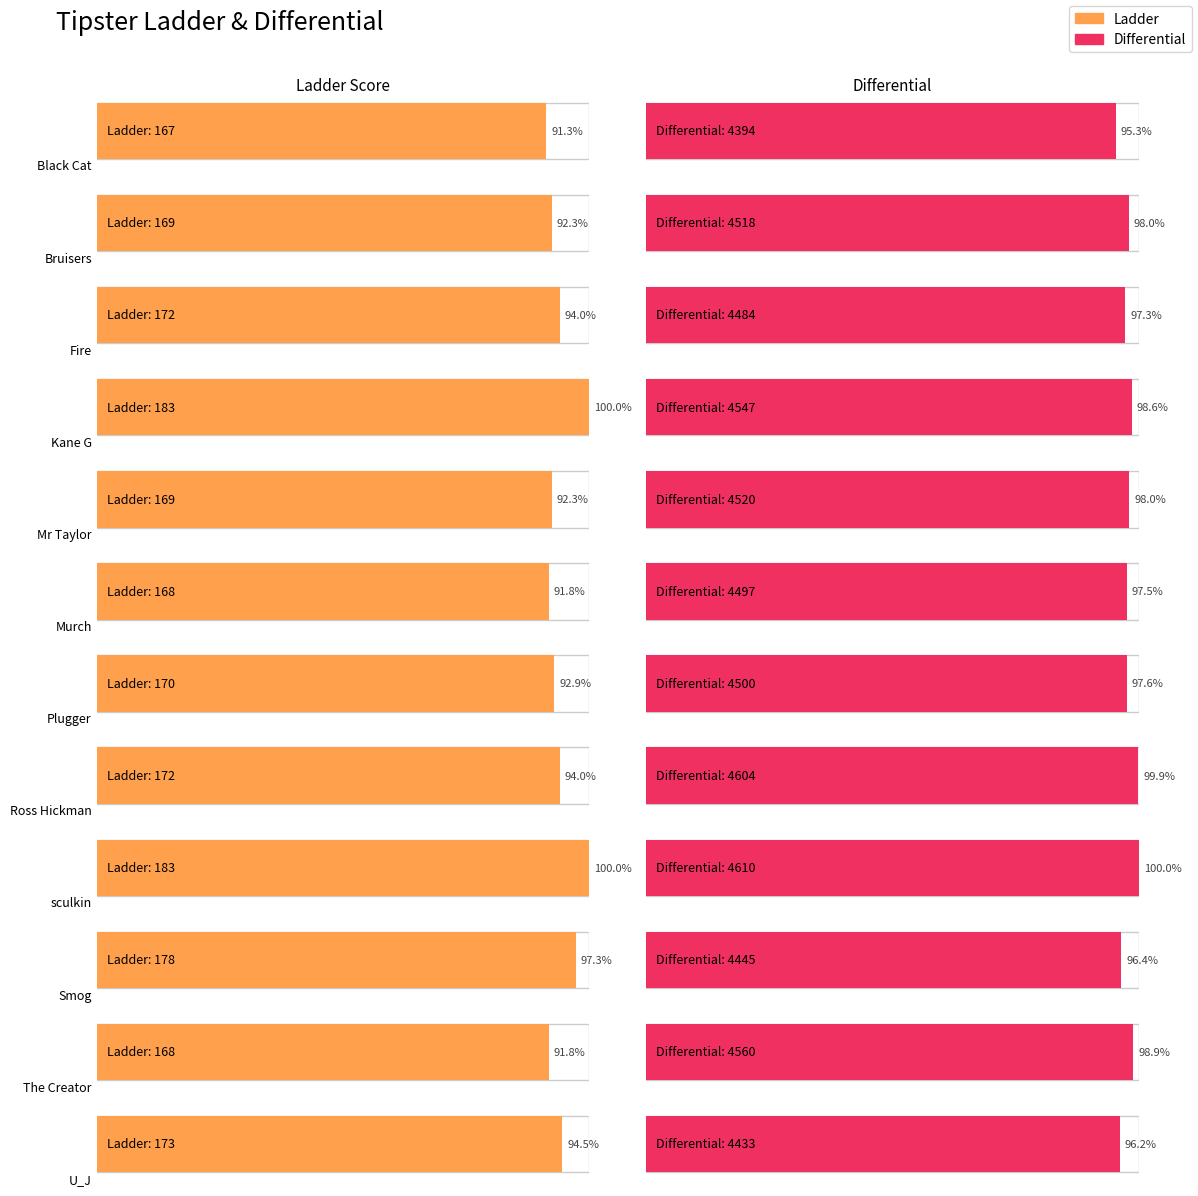

Rank the series by their average value, from lowest to highest.

Ladder, Differential